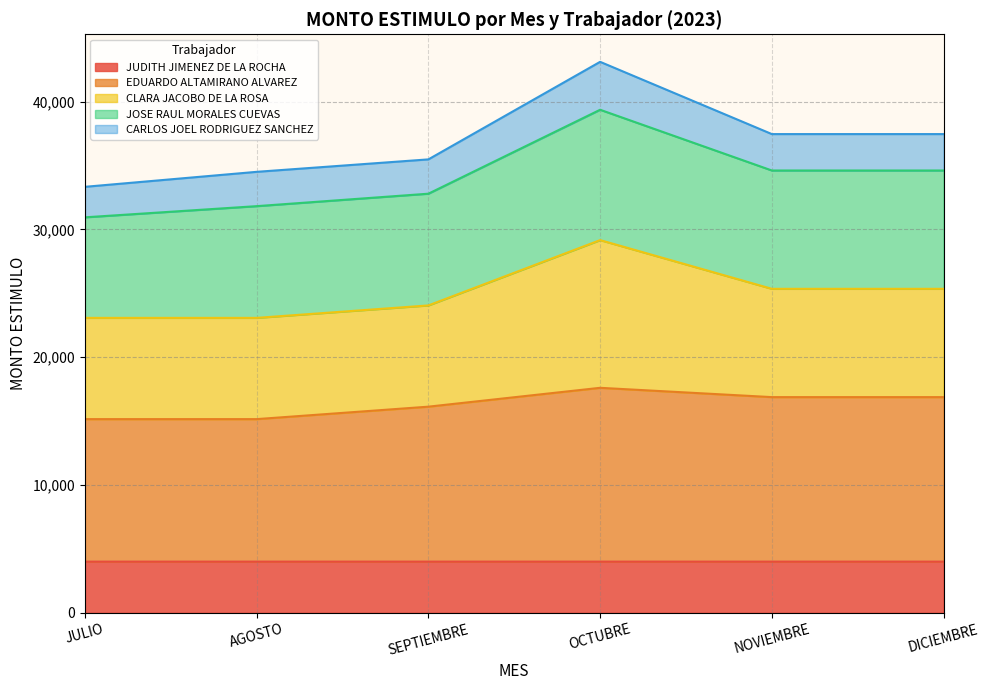

How many lines are shown in the chart?

5